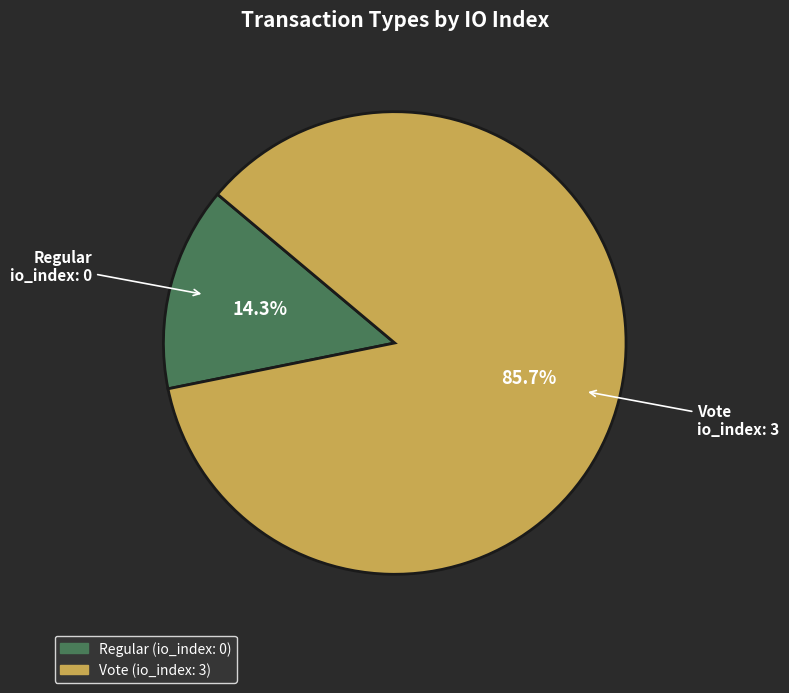

Count the number of slices in the pie.

2